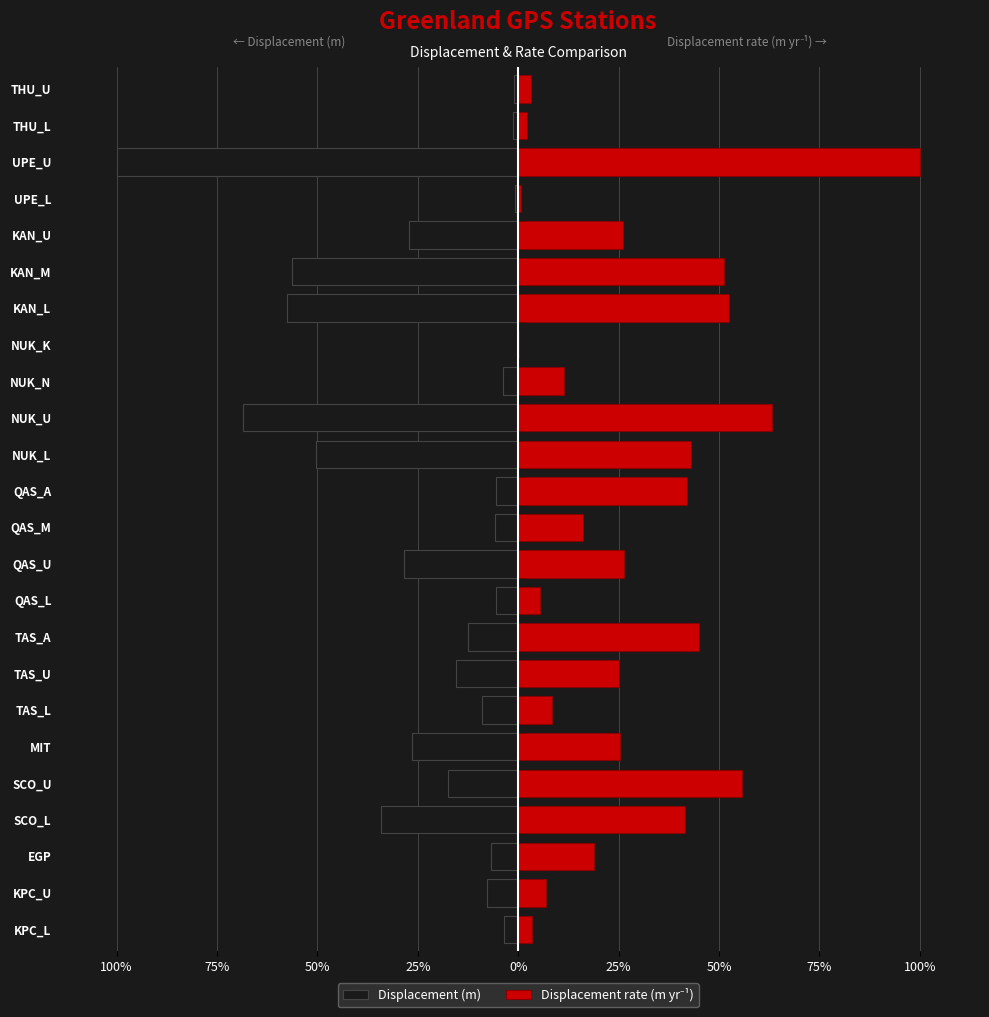

What is the minimum value for Displacement rate (m yr⁻¹)?

0.2